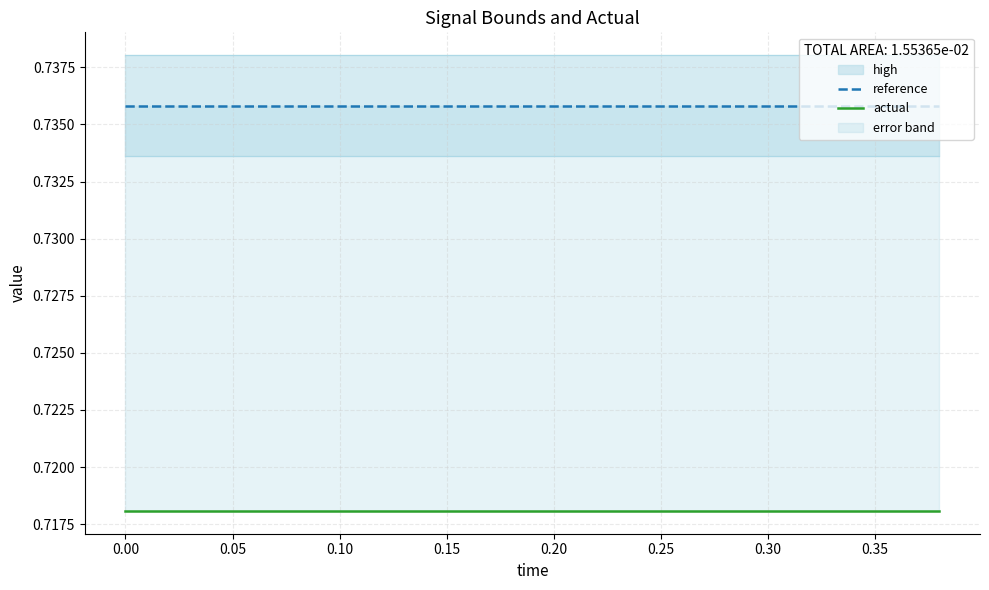

Is this an area chart (filled region under the line)?

No